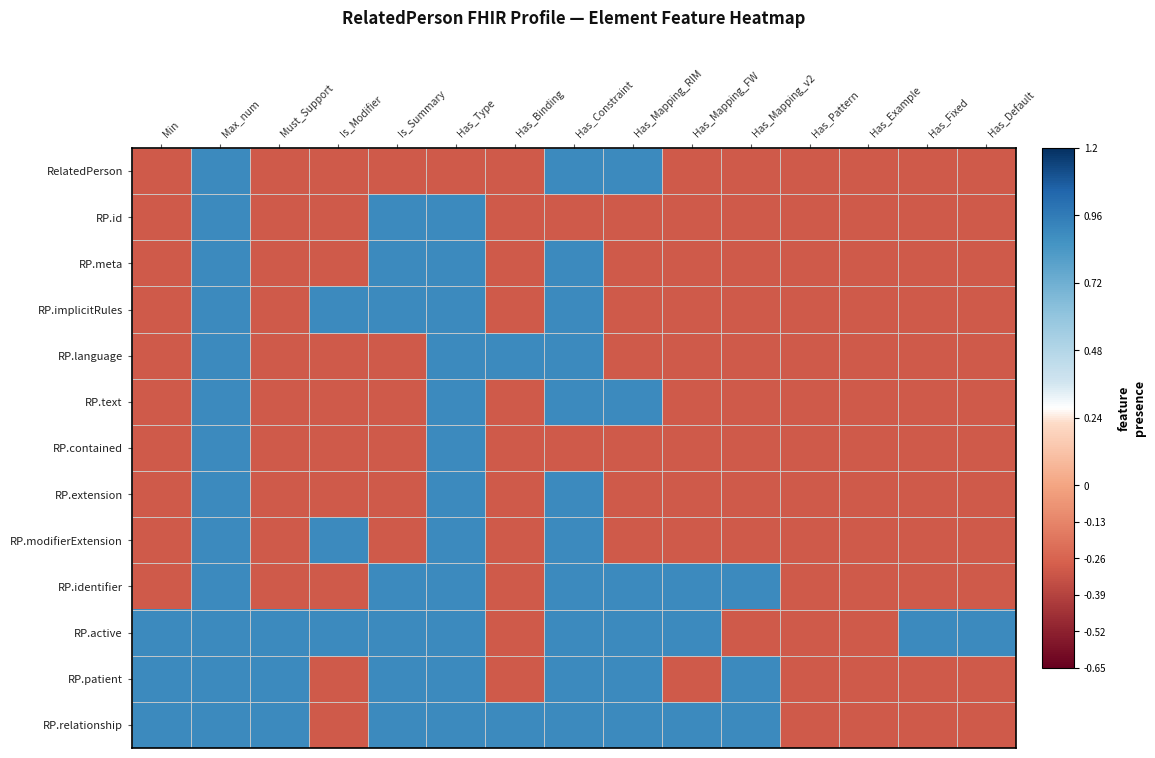

Reading left to right, what are all the values shown in this chart?

RelatedPerson: Min=-0.3	Max_num=0.9	Must_Support=-0.3	Is_Modifier=-0.3	Is_Summary=-0.3	Has_Type=-0.3	Has_Binding=-0.3	Has_Constraint=0.9	Has_Mapping_RIM=0.9	Has_Mapping_FW=-0.3	Has_Mapping_v2=-0.3	Has_Pattern=-0.3	Has_Example=-0.3	Has_Fixed=-0.3	Has_Default=-0.3
RP.id: Min=-0.3	Max_num=0.9	Must_Support=-0.3	Is_Modifier=-0.3	Is_Summary=0.9	Has_Type=0.9	Has_Binding=-0.3	Has_Constraint=-0.3	Has_Mapping_RIM=-0.3	Has_Mapping_FW=-0.3	Has_Mapping_v2=-0.3	Has_Pattern=-0.3	Has_Example=-0.3	Has_Fixed=-0.3	Has_Default=-0.3
RP.meta: Min=-0.3	Max_num=0.9	Must_Support=-0.3	Is_Modifier=-0.3	Is_Summary=0.9	Has_Type=0.9	Has_Binding=-0.3	Has_Constraint=0.9	Has_Mapping_RIM=-0.3	Has_Mapping_FW=-0.3	Has_Mapping_v2=-0.3	Has_Pattern=-0.3	Has_Example=-0.3	Has_Fixed=-0.3	Has_Default=-0.3
RP.implicitRules: Min=-0.3	Max_num=0.9	Must_Support=-0.3	Is_Modifier=0.9	Is_Summary=0.9	Has_Type=0.9	Has_Binding=-0.3	Has_Constraint=0.9	Has_Mapping_RIM=-0.3	Has_Mapping_FW=-0.3	Has_Mapping_v2=-0.3	Has_Pattern=-0.3	Has_Example=-0.3	Has_Fixed=-0.3	Has_Default=-0.3
RP.language: Min=-0.3	Max_num=0.9	Must_Support=-0.3	Is_Modifier=-0.3	Is_Summary=-0.3	Has_Type=0.9	Has_Binding=0.9	Has_Constraint=0.9	Has_Mapping_RIM=-0.3	Has_Mapping_FW=-0.3	Has_Mapping_v2=-0.3	Has_Pattern=-0.3	Has_Example=-0.3	Has_Fixed=-0.3	Has_Default=-0.3
RP.text: Min=-0.3	Max_num=0.9	Must_Support=-0.3	Is_Modifier=-0.3	Is_Summary=-0.3	Has_Type=0.9	Has_Binding=-0.3	Has_Constraint=0.9	Has_Mapping_RIM=0.9	Has_Mapping_FW=-0.3	Has_Mapping_v2=-0.3	Has_Pattern=-0.3	Has_Example=-0.3	Has_Fixed=-0.3	Has_Default=-0.3
RP.contained: Min=-0.3	Max_num=0.9	Must_Support=-0.3	Is_Modifier=-0.3	Is_Summary=-0.3	Has_Type=0.9	Has_Binding=-0.3	Has_Constraint=-0.3	Has_Mapping_RIM=-0.3	Has_Mapping_FW=-0.3	Has_Mapping_v2=-0.3	Has_Pattern=-0.3	Has_Example=-0.3	Has_Fixed=-0.3	Has_Default=-0.3
RP.extension: Min=-0.3	Max_num=0.9	Must_Support=-0.3	Is_Modifier=-0.3	Is_Summary=-0.3	Has_Type=0.9	Has_Binding=-0.3	Has_Constraint=0.9	Has_Mapping_RIM=-0.3	Has_Mapping_FW=-0.3	Has_Mapping_v2=-0.3	Has_Pattern=-0.3	Has_Example=-0.3	Has_Fixed=-0.3	Has_Default=-0.3
RP.modifierExtension: Min=-0.3	Max_num=0.9	Must_Support=-0.3	Is_Modifier=0.9	Is_Summary=-0.3	Has_Type=0.9	Has_Binding=-0.3	Has_Constraint=0.9	Has_Mapping_RIM=-0.3	Has_Mapping_FW=-0.3	Has_Mapping_v2=-0.3	Has_Pattern=-0.3	Has_Example=-0.3	Has_Fixed=-0.3	Has_Default=-0.3
RP.identifier: Min=-0.3	Max_num=0.9	Must_Support=-0.3	Is_Modifier=-0.3	Is_Summary=0.9	Has_Type=0.9	Has_Binding=-0.3	Has_Constraint=0.9	Has_Mapping_RIM=0.9	Has_Mapping_FW=0.9	Has_Mapping_v2=0.9	Has_Pattern=-0.3	Has_Example=-0.3	Has_Fixed=-0.3	Has_Default=-0.3
RP.active: Min=0.9	Max_num=0.9	Must_Support=0.9	Is_Modifier=0.9	Is_Summary=0.9	Has_Type=0.9	Has_Binding=-0.3	Has_Constraint=0.9	Has_Mapping_RIM=0.9	Has_Mapping_FW=0.9	Has_Mapping_v2=-0.3	Has_Pattern=-0.3	Has_Example=-0.3	Has_Fixed=0.9	Has_Default=0.9
RP.patient: Min=0.9	Max_num=0.9	Must_Support=0.9	Is_Modifier=-0.3	Is_Summary=0.9	Has_Type=0.9	Has_Binding=-0.3	Has_Constraint=0.9	Has_Mapping_RIM=0.9	Has_Mapping_FW=-0.3	Has_Mapping_v2=0.9	Has_Pattern=-0.3	Has_Example=-0.3	Has_Fixed=-0.3	Has_Default=-0.3
RP.relationship: Min=0.9	Max_num=0.9	Must_Support=0.9	Is_Modifier=-0.3	Is_Summary=0.9	Has_Type=0.9	Has_Binding=0.9	Has_Constraint=0.9	Has_Mapping_RIM=0.9	Has_Mapping_FW=0.9	Has_Mapping_v2=0.9	Has_Pattern=-0.3	Has_Example=-0.3	Has_Fixed=-0.3	Has_Default=-0.3